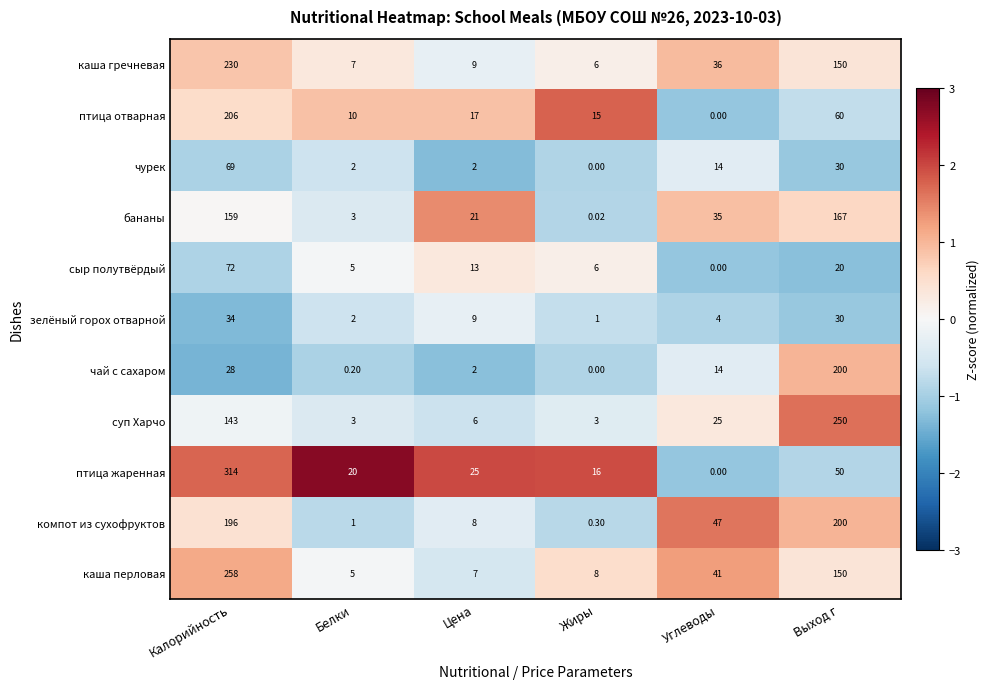

Which series has the largest total across all categories?

каша перловая